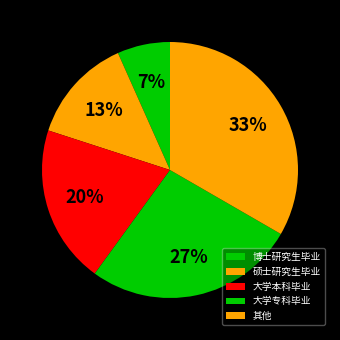

Does any single category account for the majority?

No